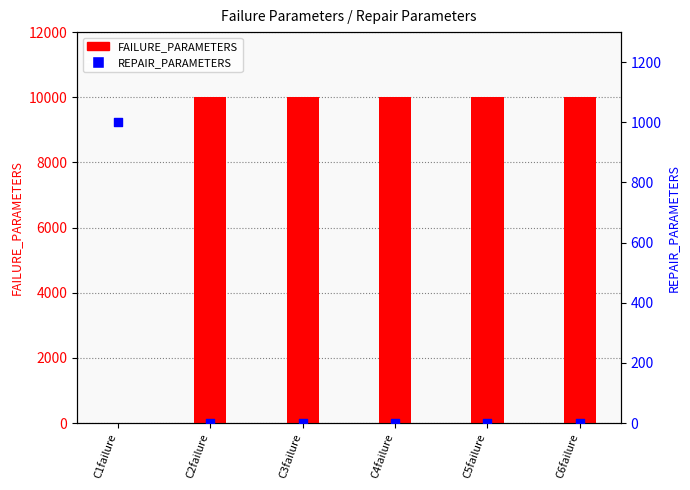

Which series reaches the minimum Y coordinate?

REPAIR_PARAMETERS